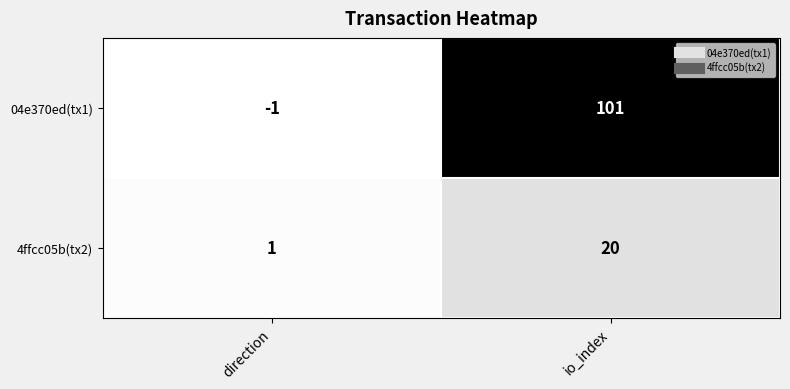

Which series changed the most between direction and io_index?

04e370ed(tx1)